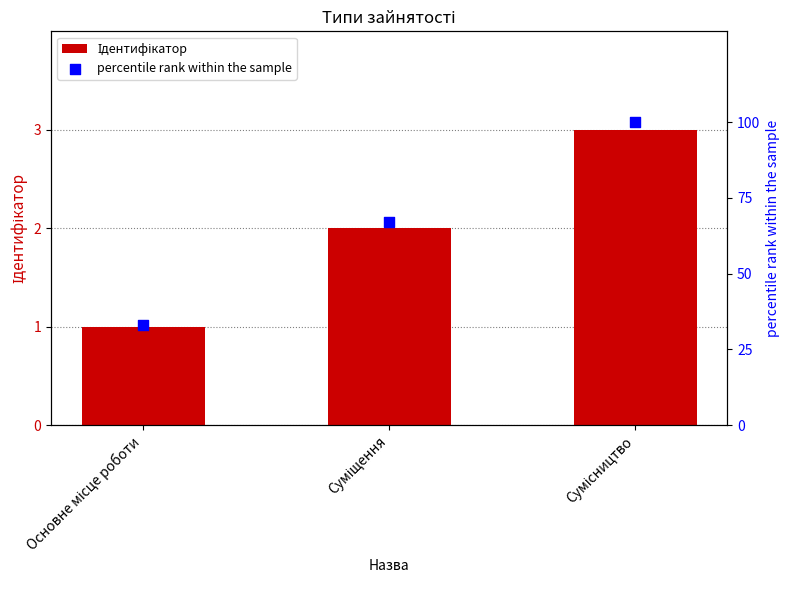

Which series reaches the minimum Y coordinate?

Ідентифікатор